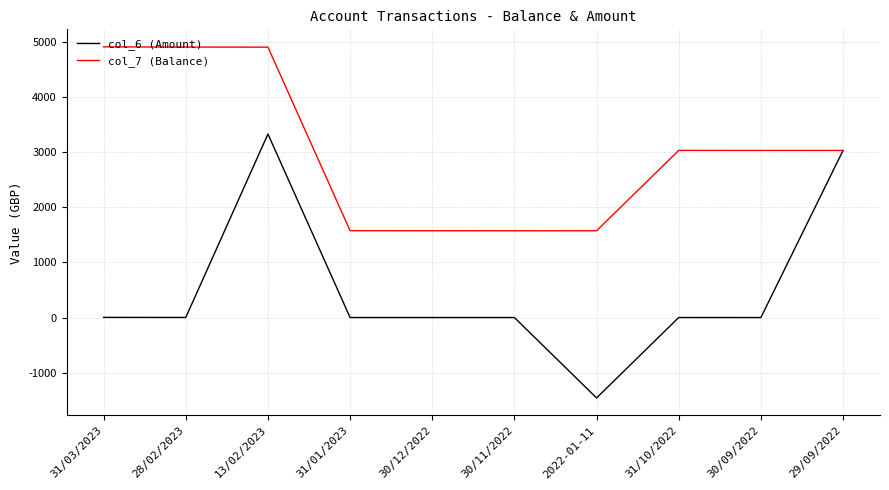

Which series has the largest total across all categories?

col_7 (Balance)